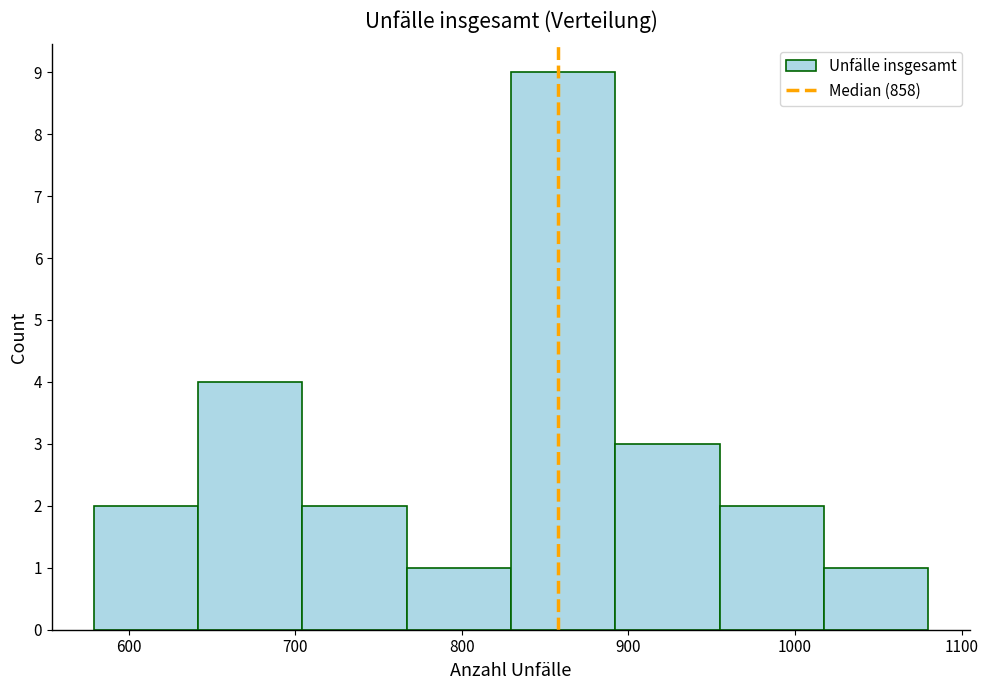

Which range on the x-axis has the tallest bar?

830 to 890